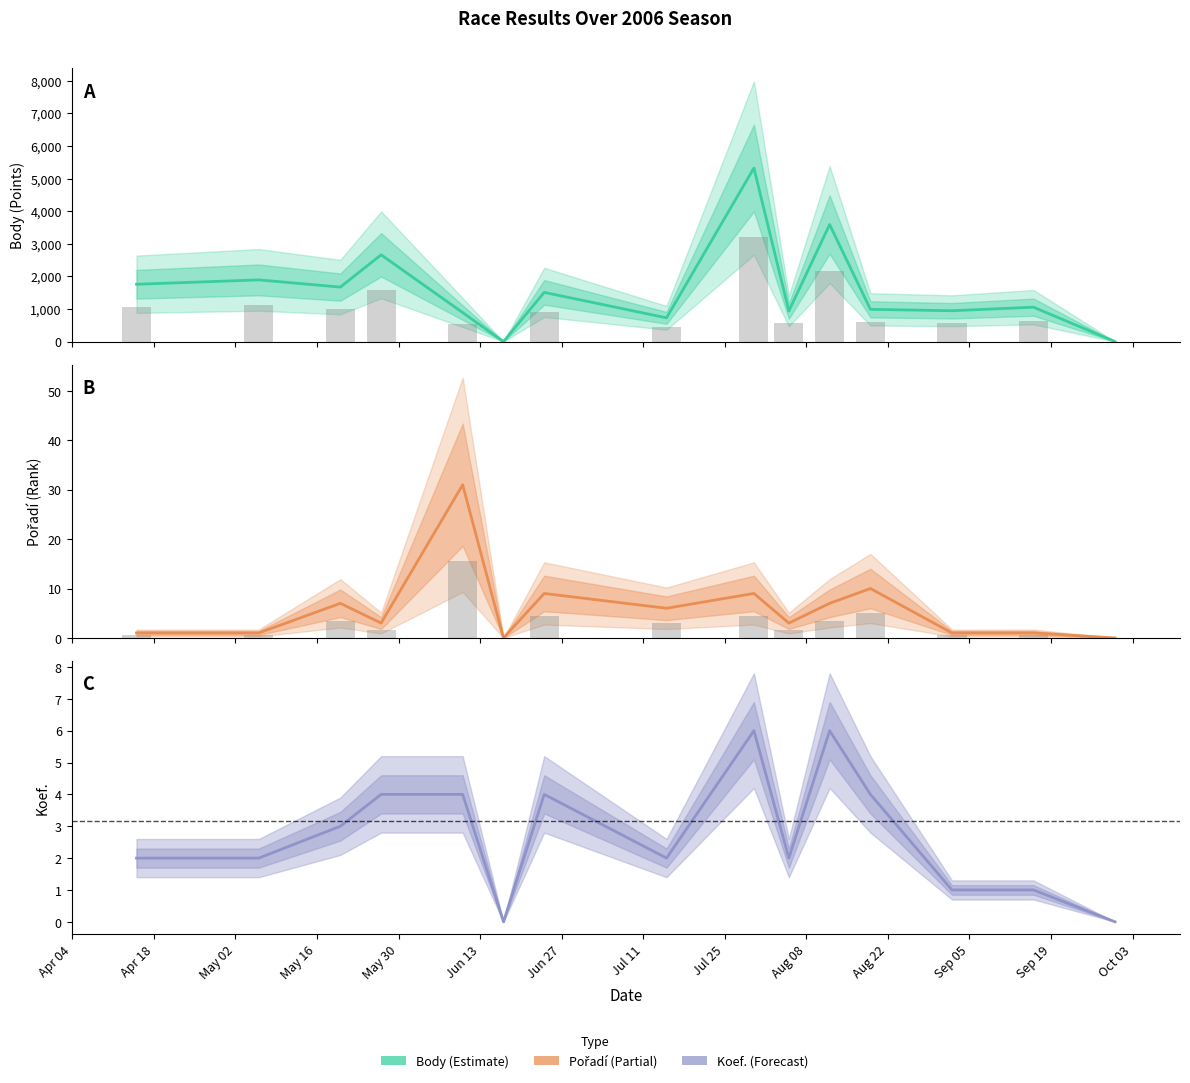

What is the difference between the maximum and second lowest values in the Body series?

5323